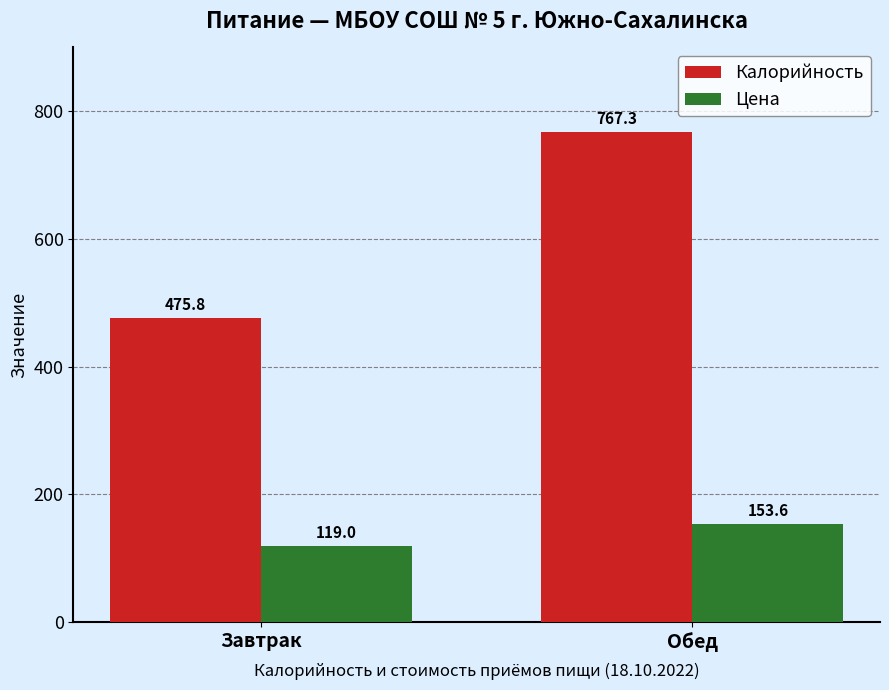

Which series has the largest total across all categories?

Калорийность